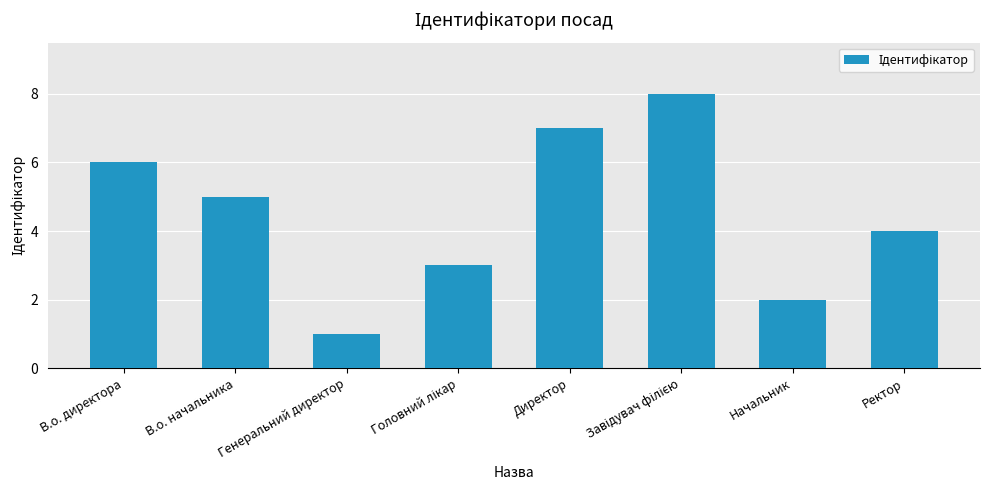

What is the label of the 4th bar from the right?

Директор